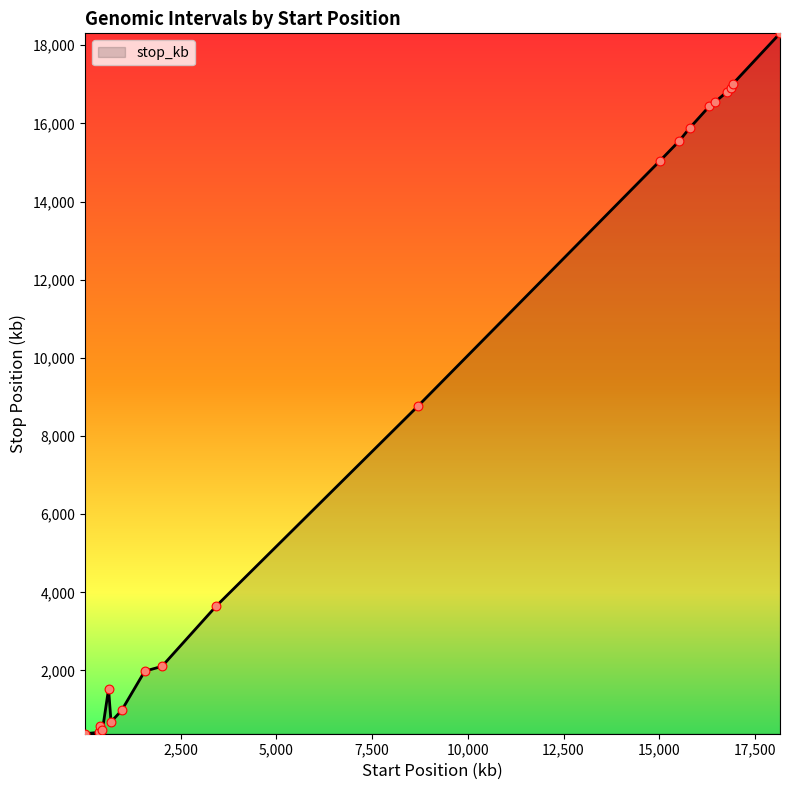

What is the smallest value displayed?

382